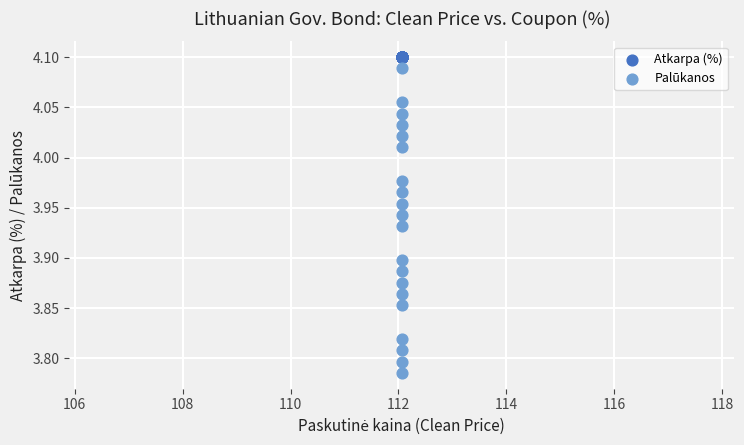

Which series contains the lowest Y value?

Palūkanos